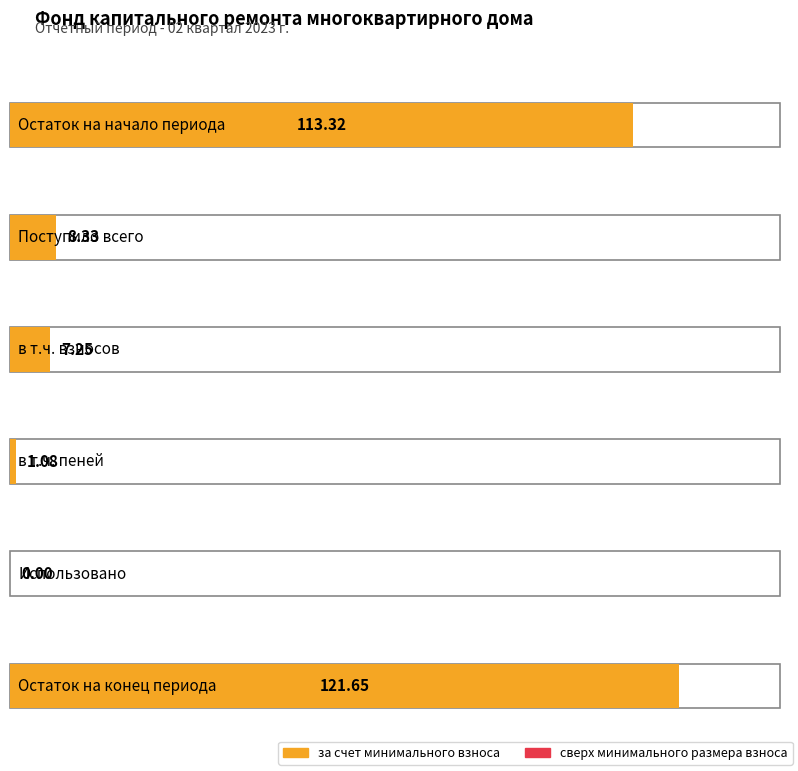

Reading left to right, list all the values displayed in this chart.

за счет минимального взноса: 113.3	8.3	7.2	1.1	0.0	121.7
сверх минимального размера взноса: 0.0	0.0	0.0	0.0	0.0	0.0